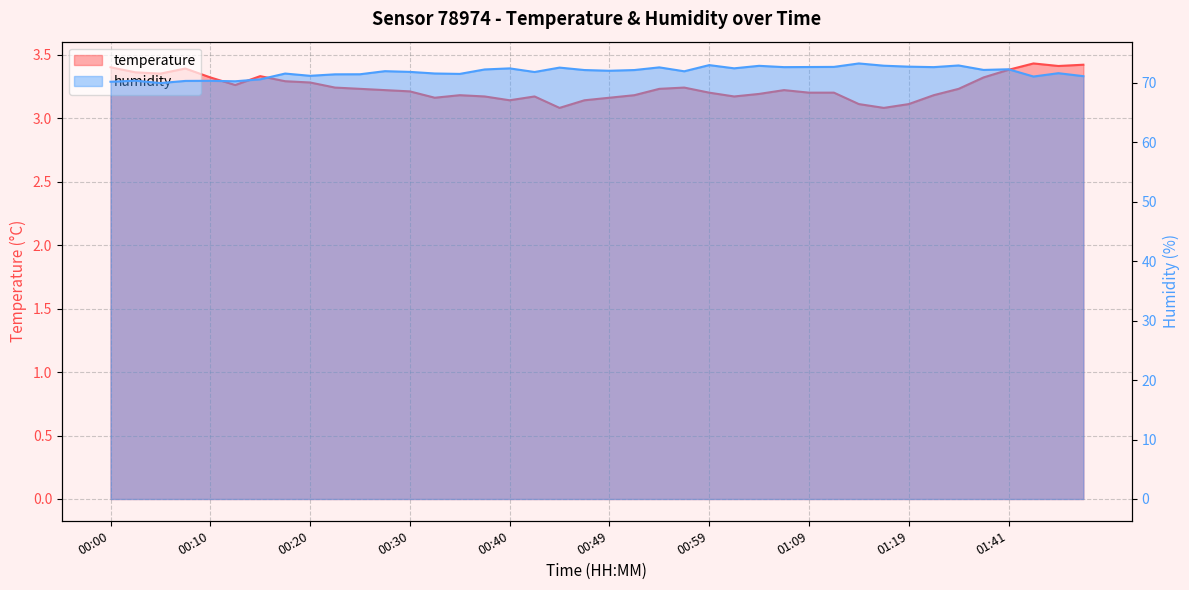

What is the sum of the temperature values at 01:49 and 01:46?

6.8